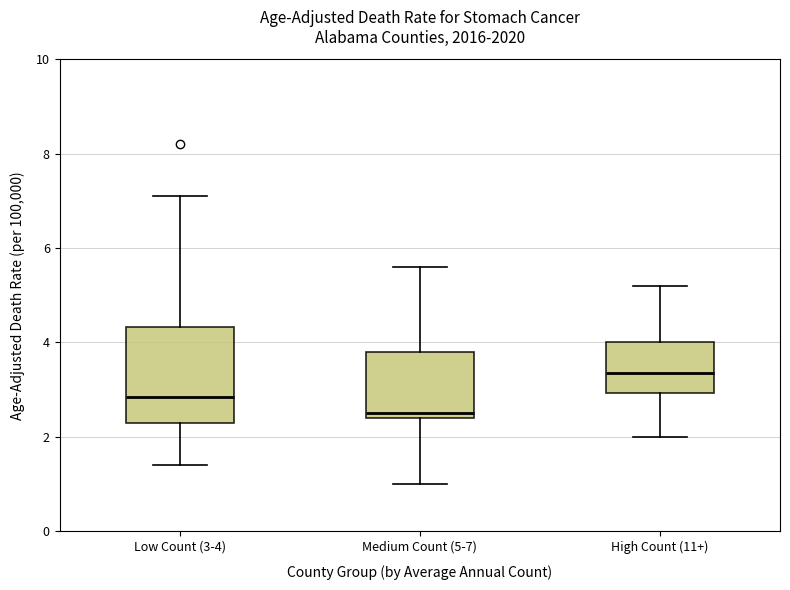

Comparing the boxes themselves (not the whiskers), which one is the tallest?

Low Count (3-4)